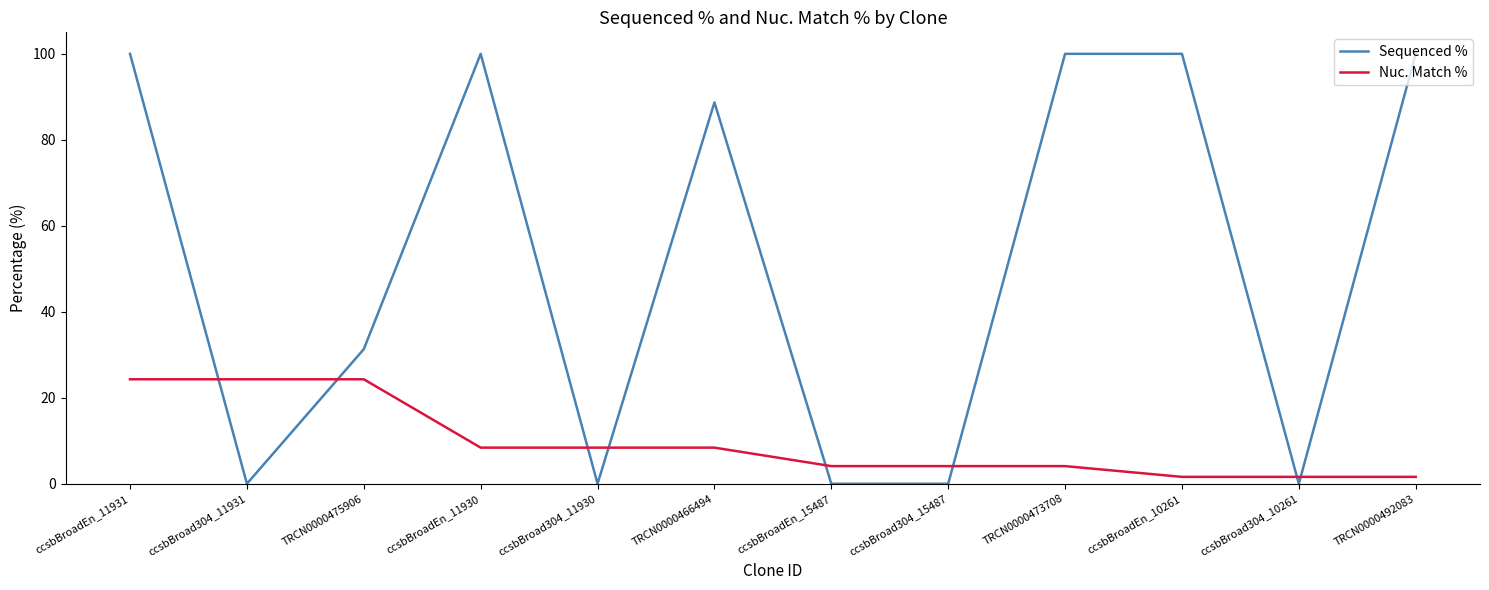

What is the difference between the maximum and second lowest values in the Sequenced % series?

100.0